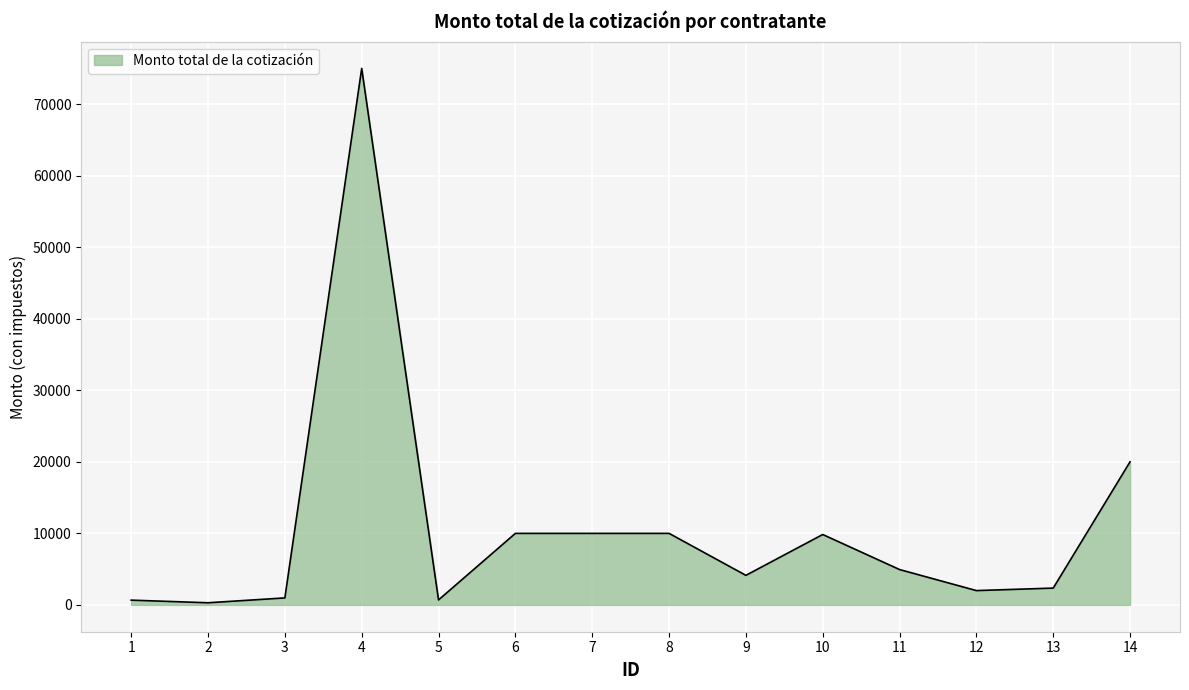

What is the average value?

10777.6